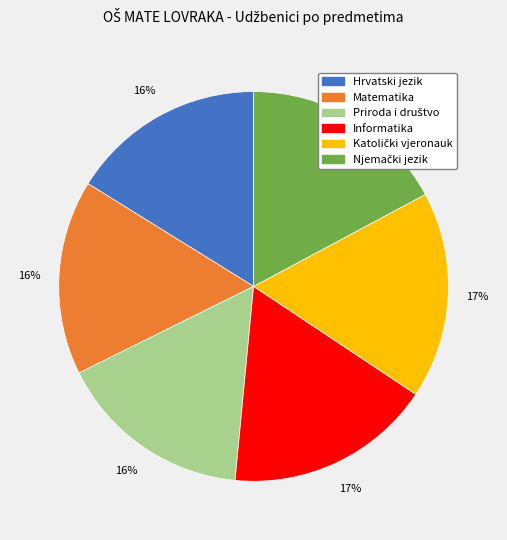

What percentage is the Hrvatski jezik slice, to the nearest percent?

16%